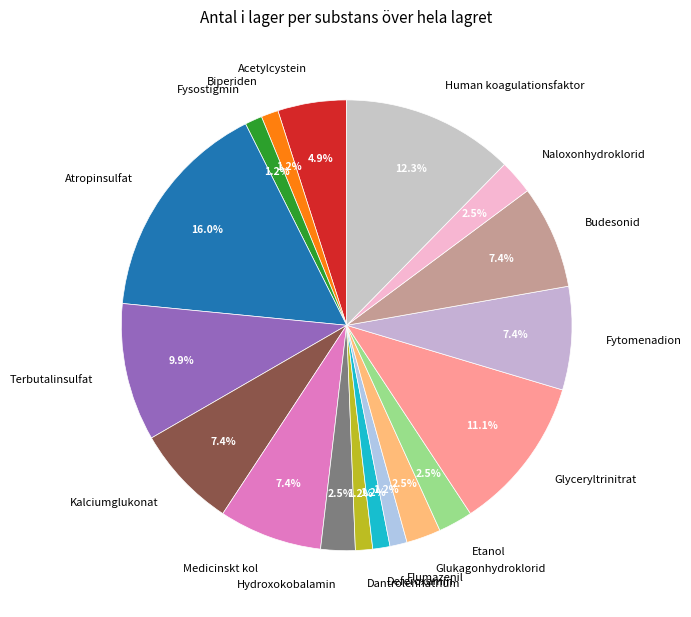

Which slice is the largest?

Atropinsulfat